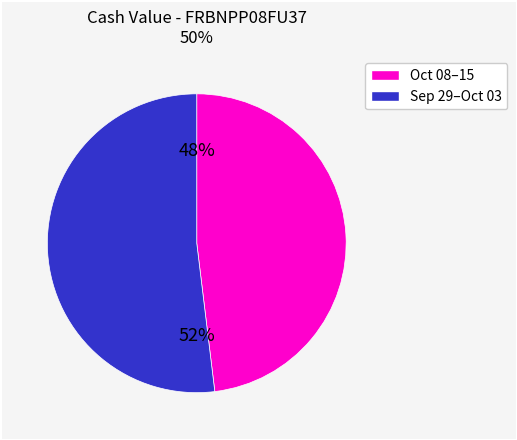

To the nearest percent, what is the difference between the largest and smallest slice percentages?

4%